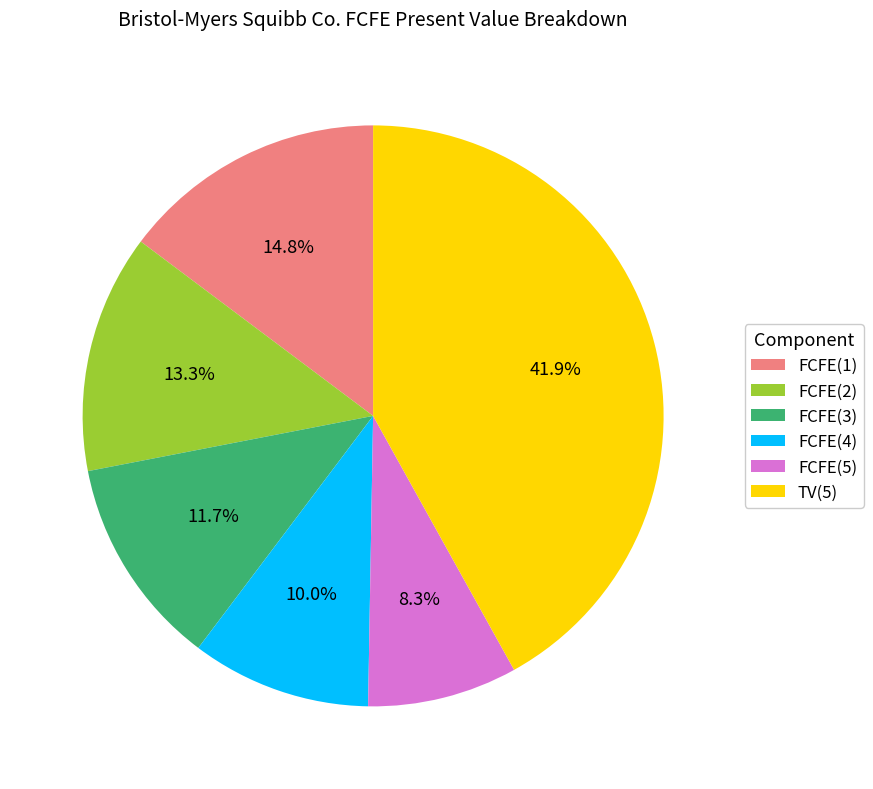

Does FCFE(2) represent more than half of the total?

No